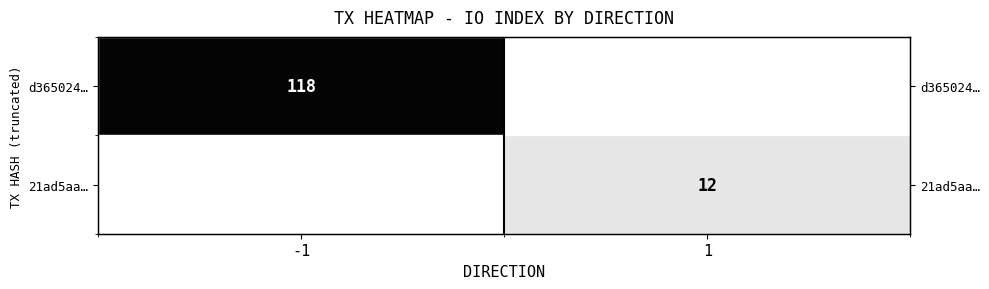

What is the sum of the 21ad5aa… values at 1 and -1?

12